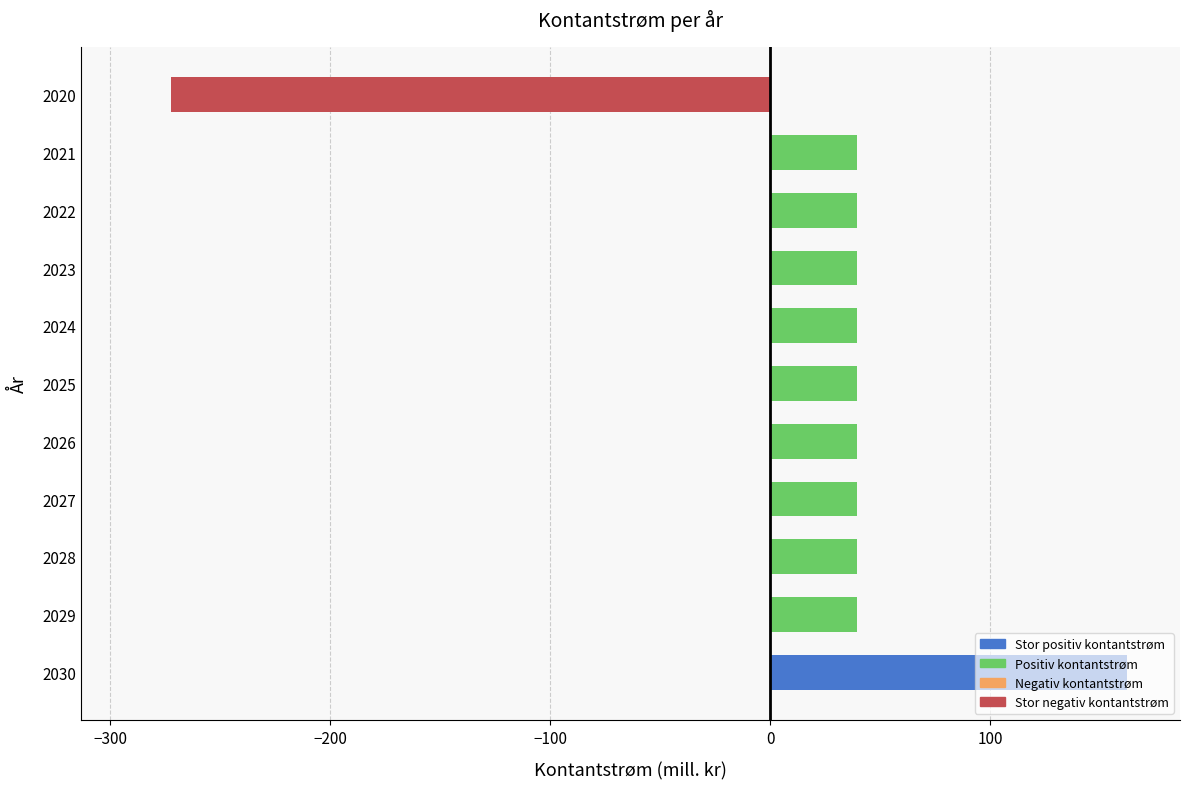

Which category has the lowest value across all series?

2020